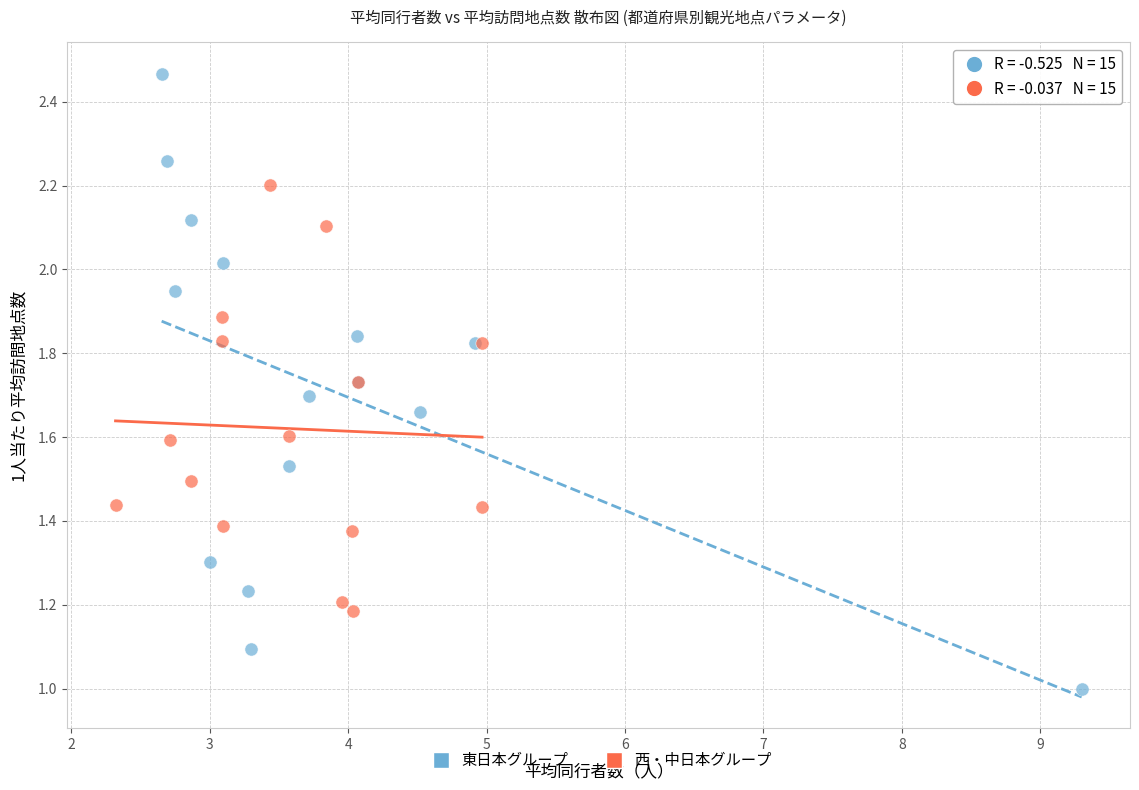

Which series has the largest Y range (max minus min)?

東日本グループ